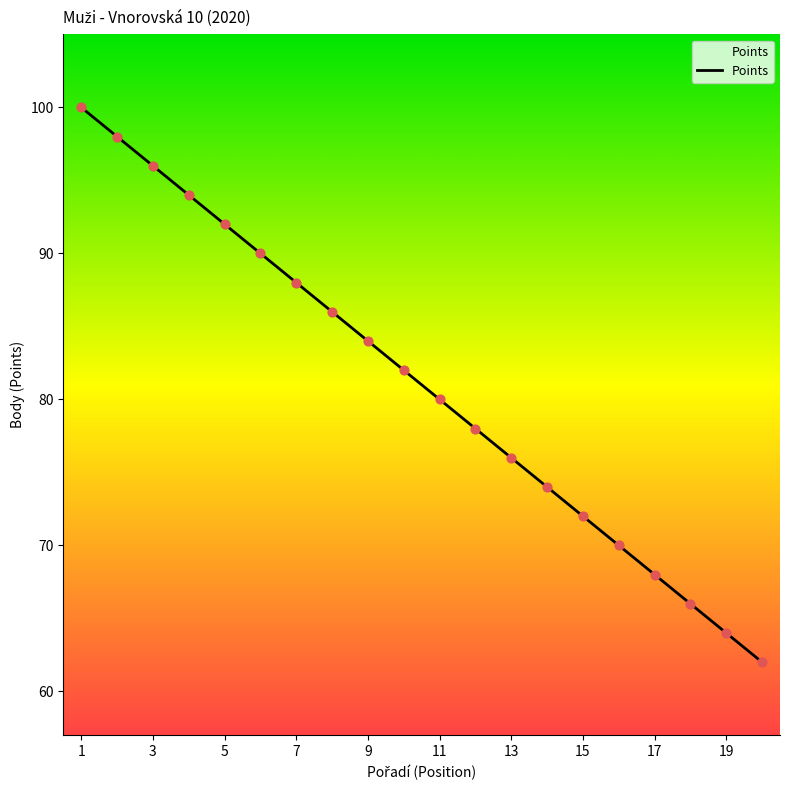

What is the greatest value displayed?

100